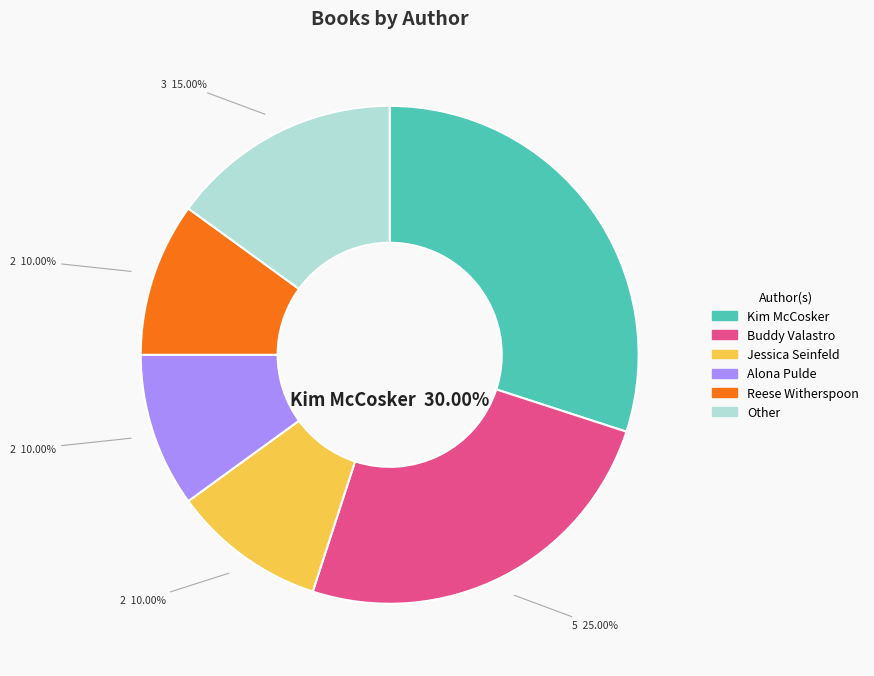

Between Other and Buddy Valastro, which is larger?

Buddy Valastro